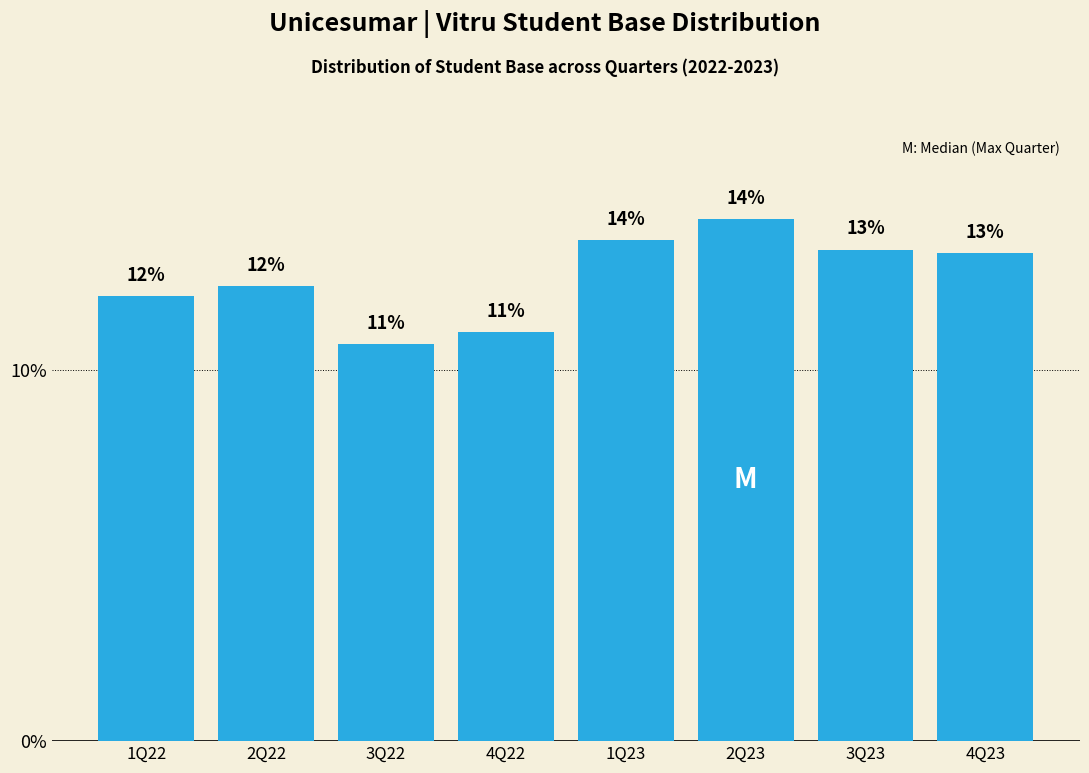

What is the average value?

12.5